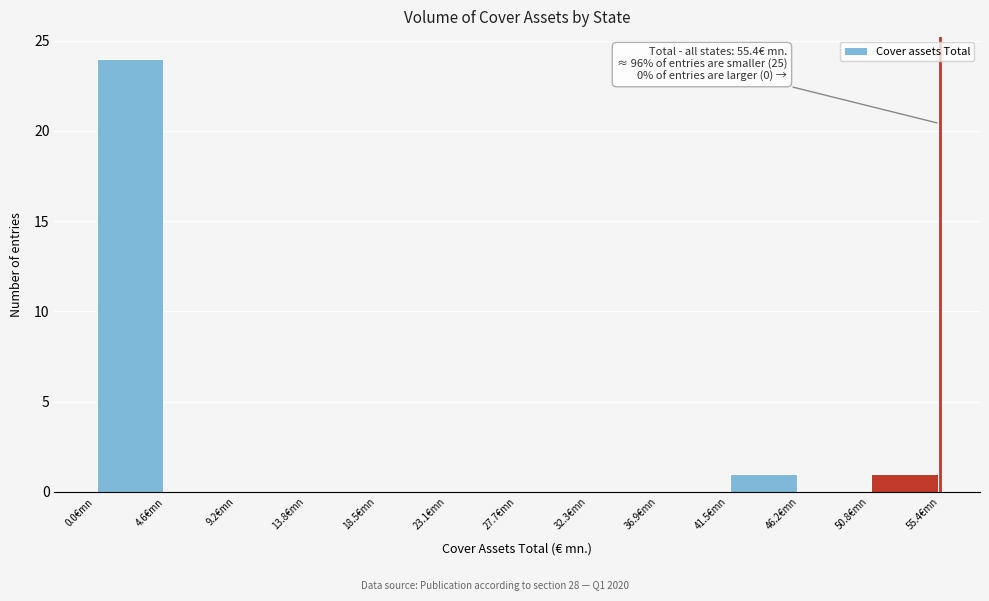

Which range on the x-axis has the tallest bar?

0.0 to 4.5